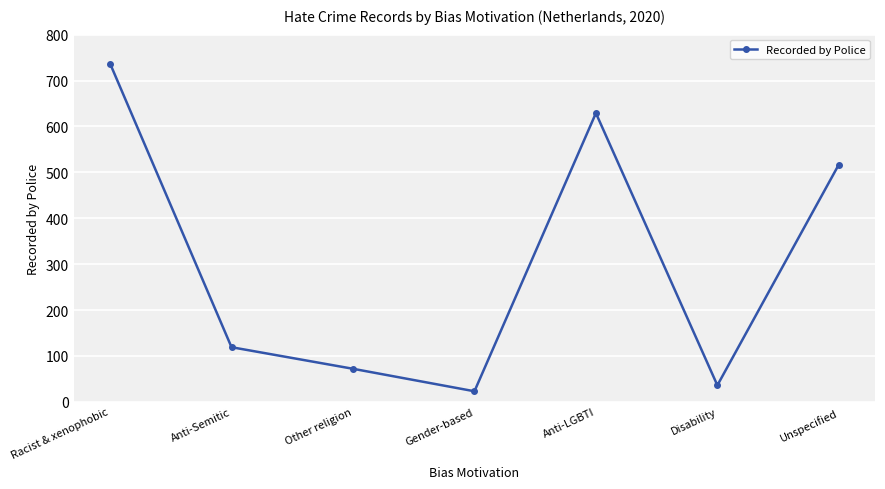

List the labels in order of value, largest first.

Racist & xenophobic, Anti-LGBTI, Unspecified, Anti-Semitic, Other religion, Disability, Gender-based